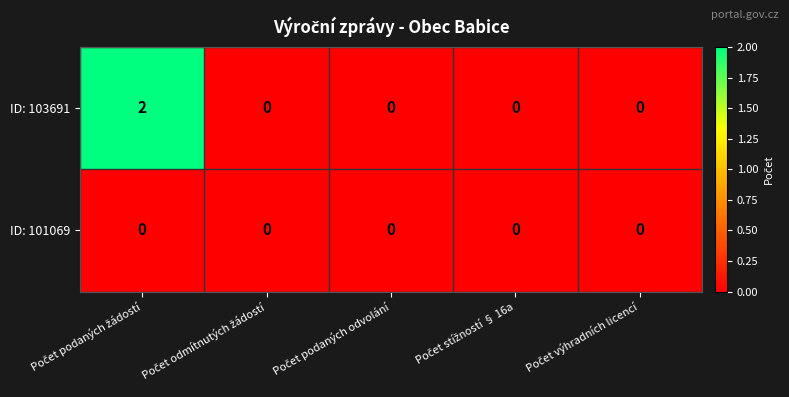

List the series in order of their peak value, highest first.

ID: 103691, ID: 101069